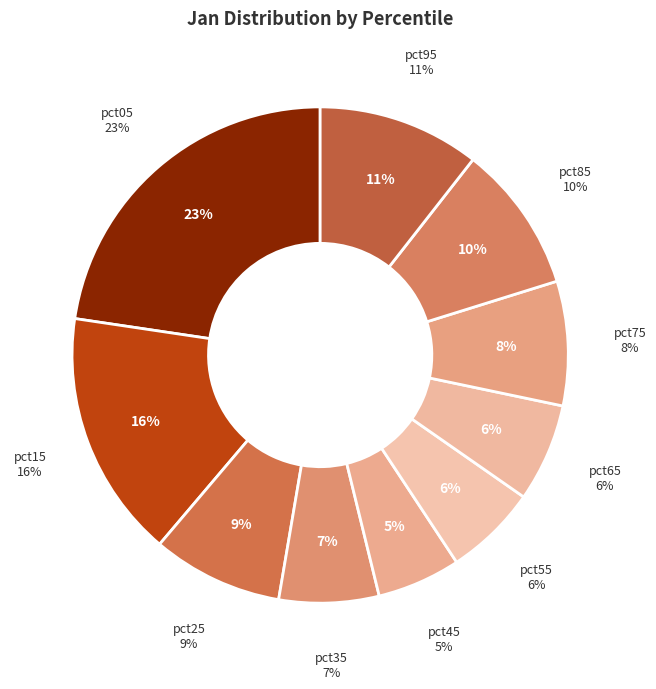

Is pct75 the majority of the pie?

No